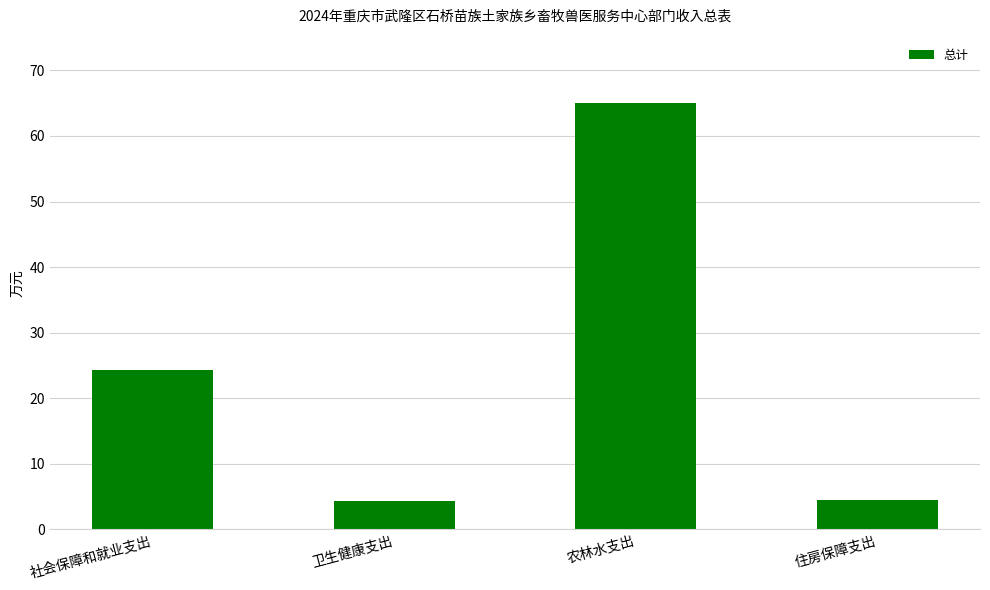

Approximately how many times larger is the value at 卫生健康支出 compared to 农林水支出?

0.1